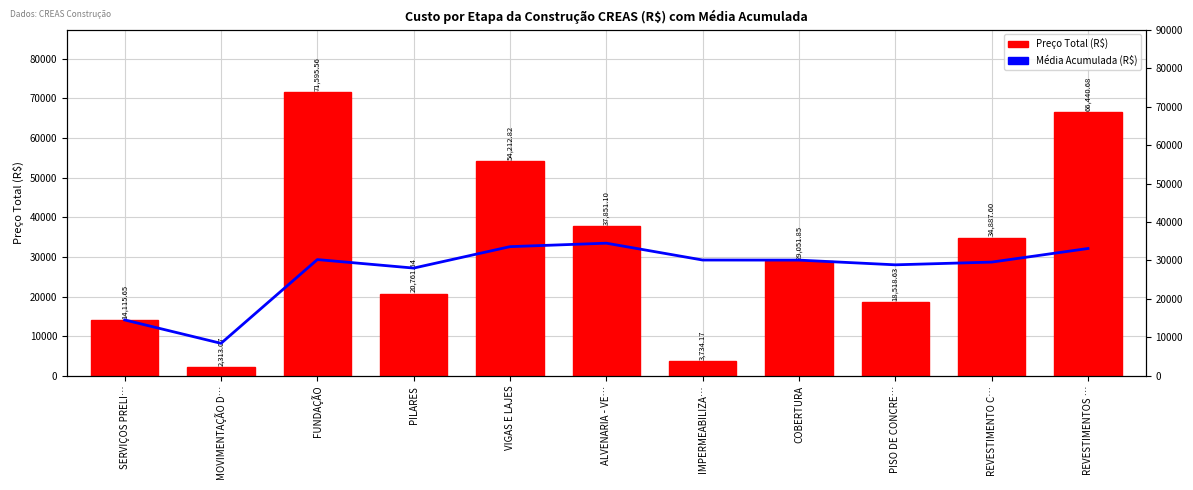

The value of Preço Total (R$) at MOVIMENTAÇÃO D… is 3620.1. True or false?

False